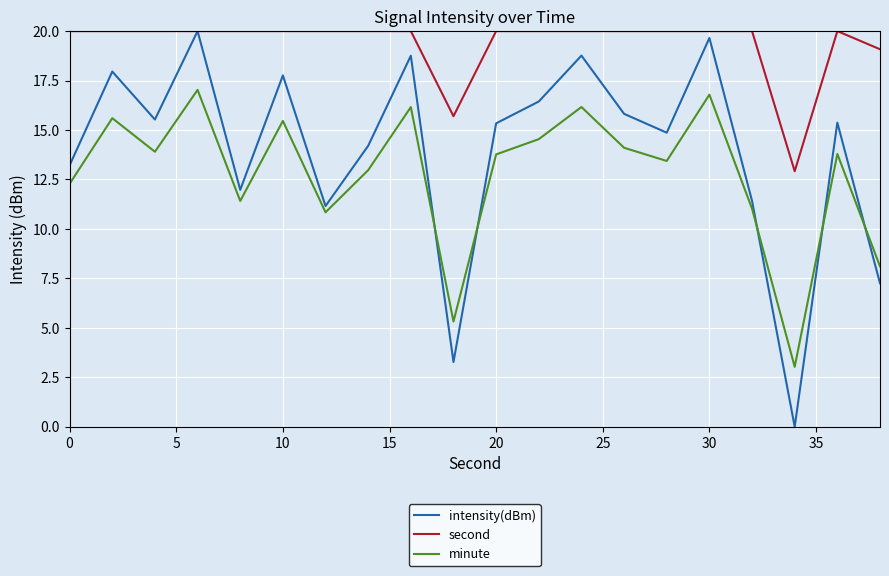

Which series has the largest total across all categories?

second